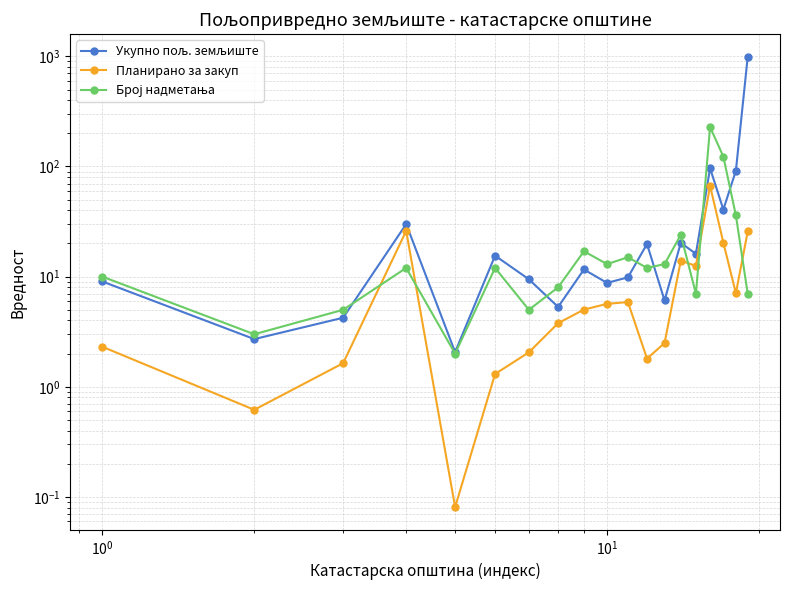

Rank the series by their average value, from lowest to highest.

Планирано за закуп, Број надметања, Укупно пољ. земљиште